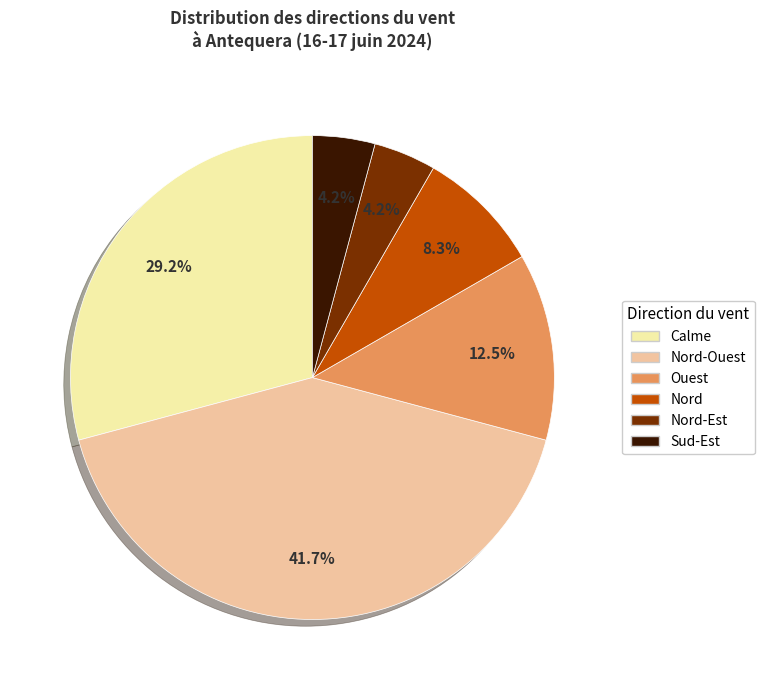

What percentage is the Nord-Est slice, to the nearest percent?

4%